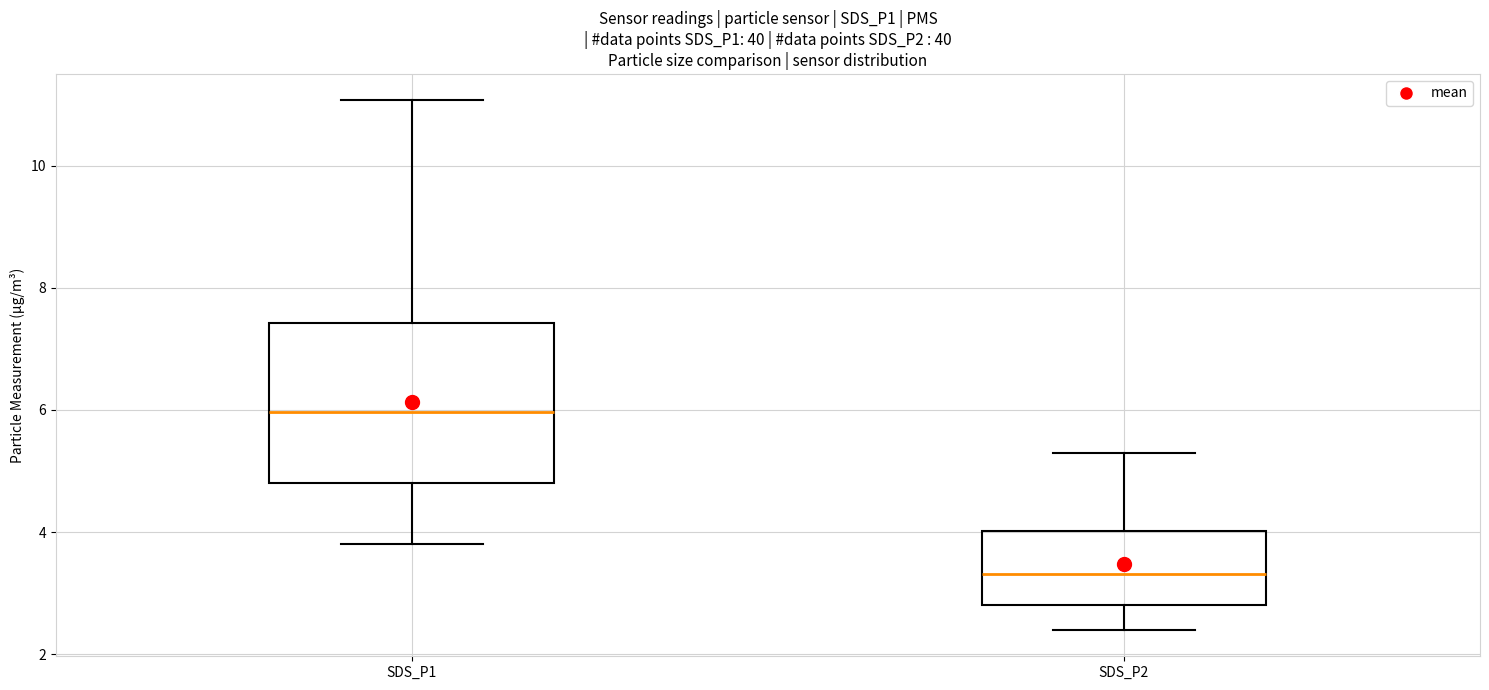

Where does the upper whisker of the box for SDS_P1 end on the y-axis? The values are not printed on the chart, so give them approximately, as read against the axis.

11.0